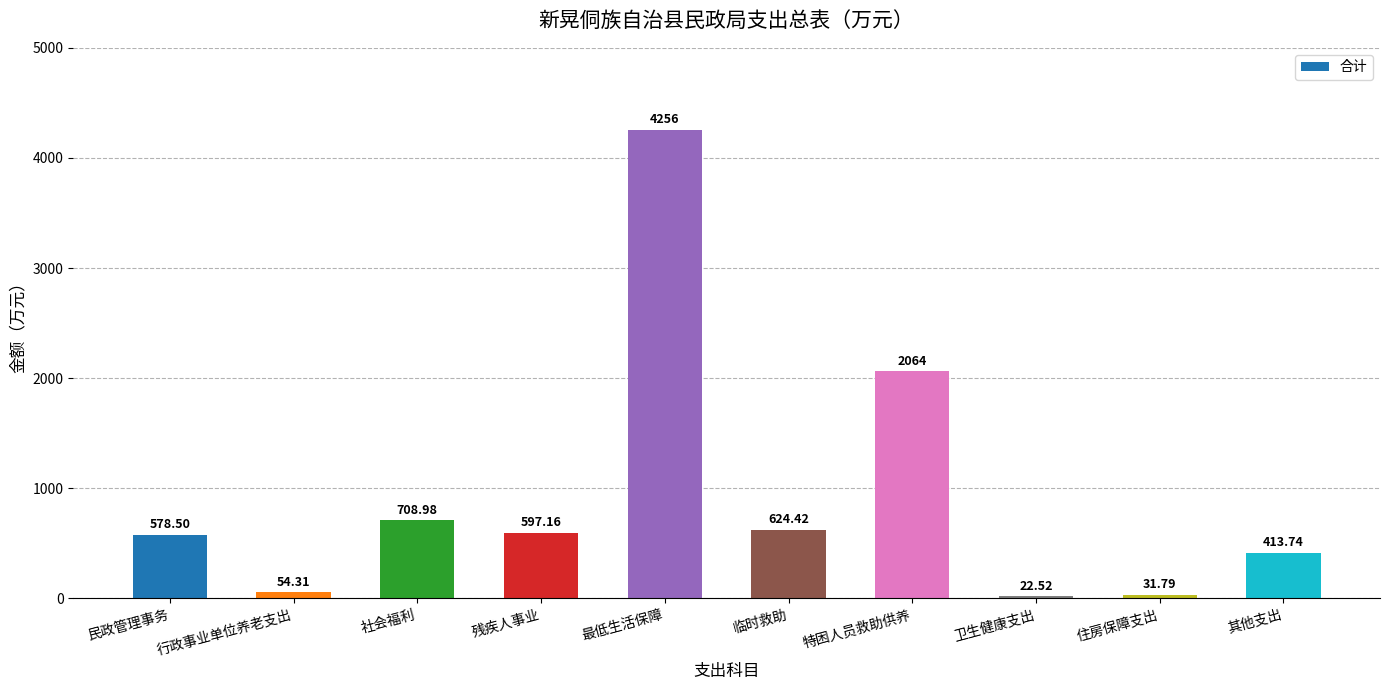

The value at 民政管理事务 is 578.5. True or false?

True